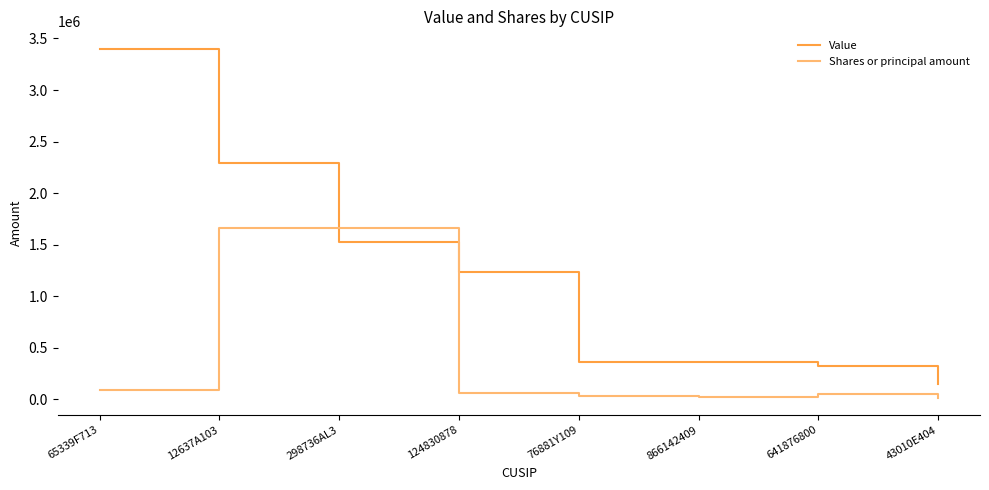

True or false: Value and Shares or principal amount intersect in this chart.

True